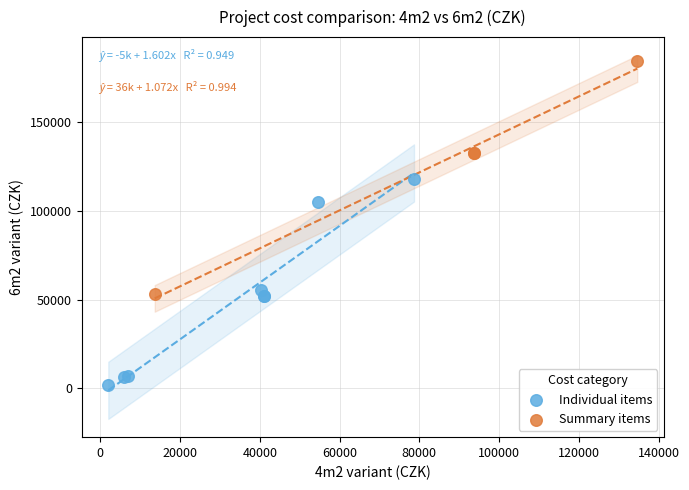

Which series has the widest spread of Y values?

Summary items